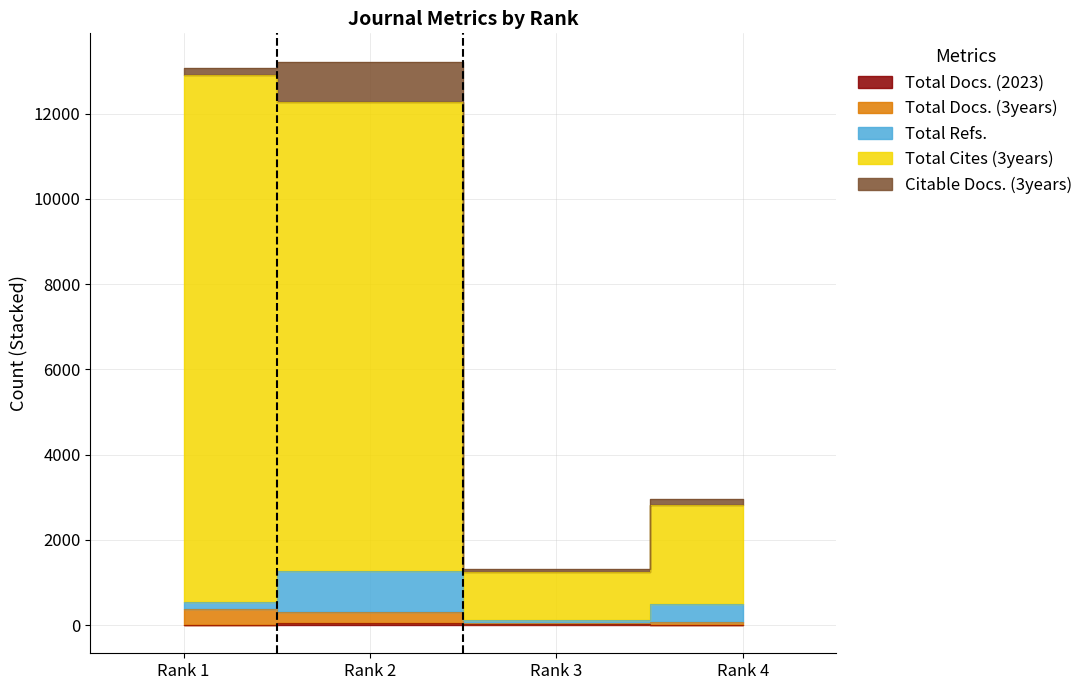

Which series has the largest total across all categories?

Total Cites (3years)